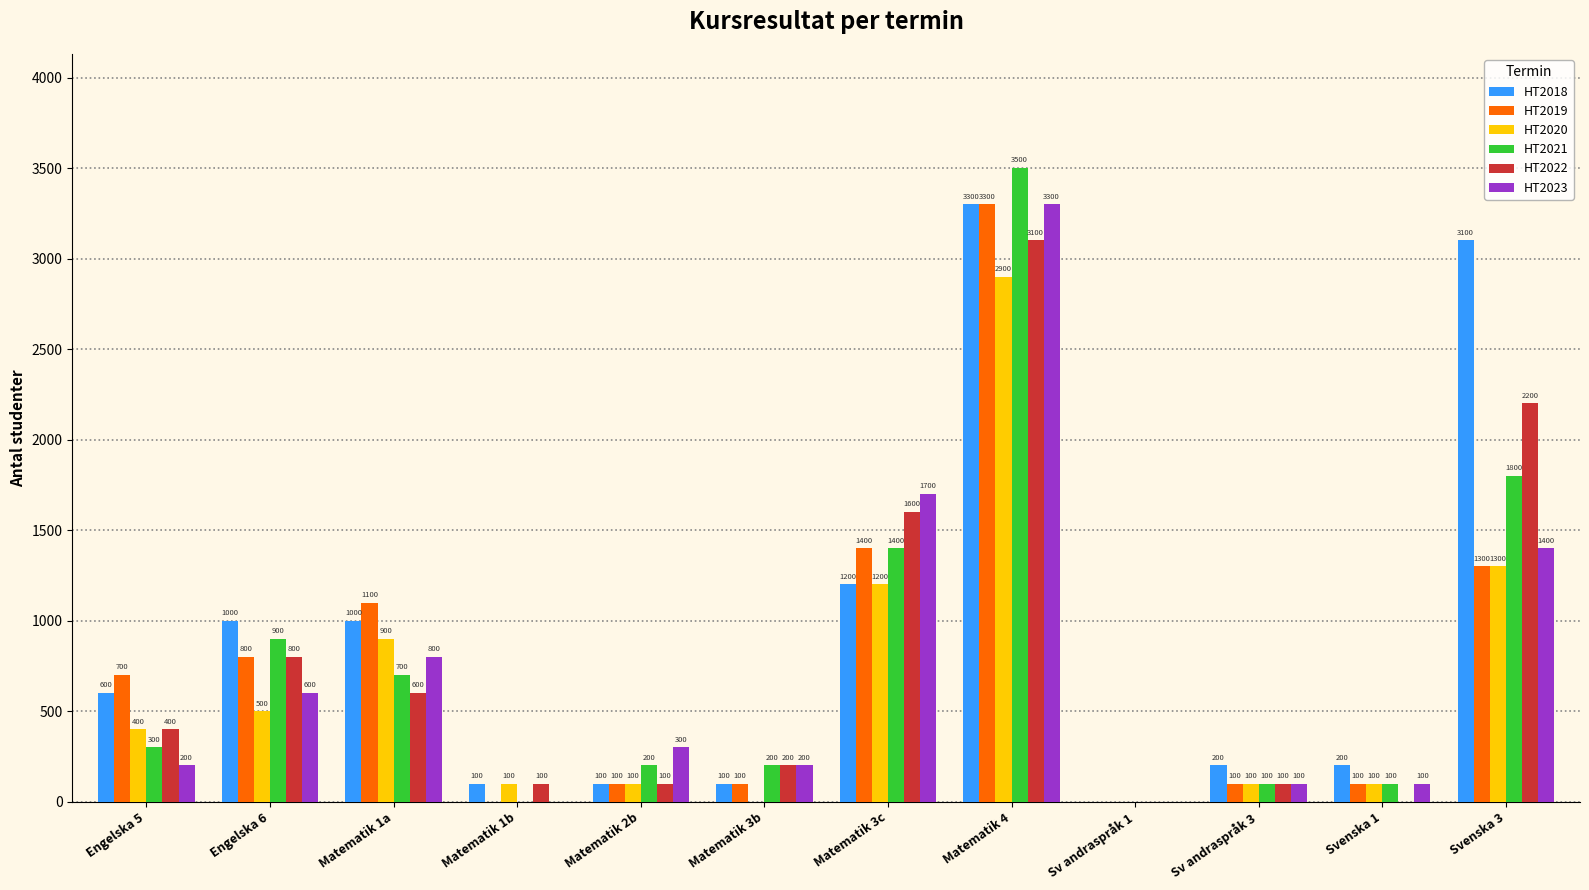

Which series has the largest range (max minus min)?

HT2021